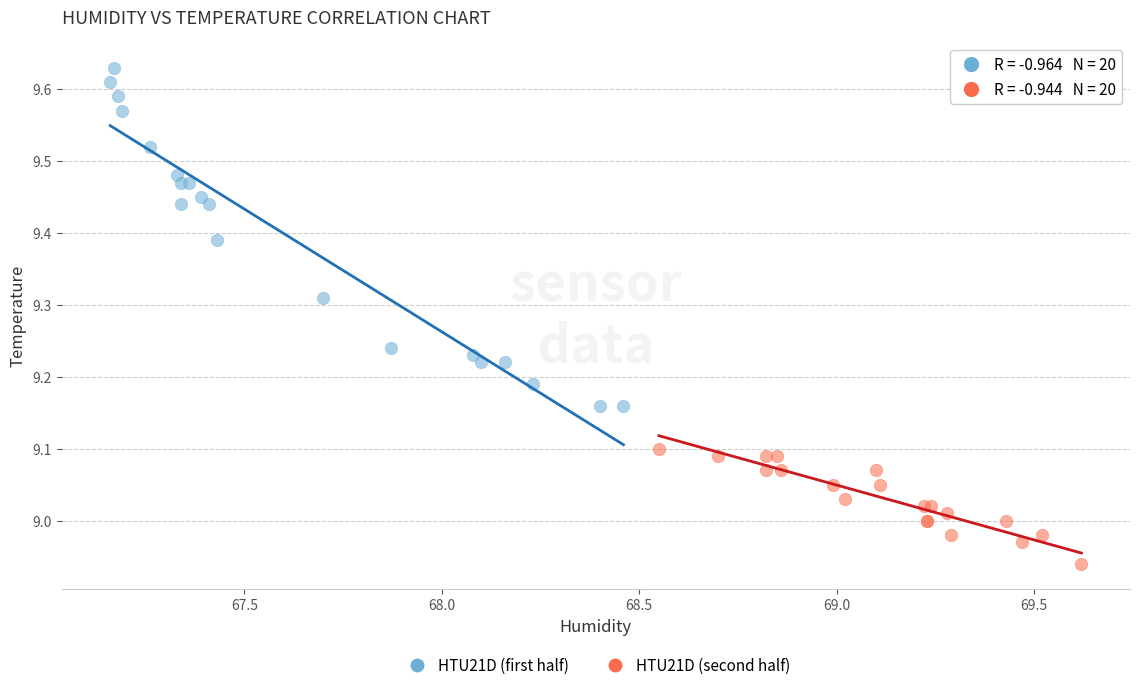

Which series has the largest Y range (max minus min)?

HTU21D (first half)